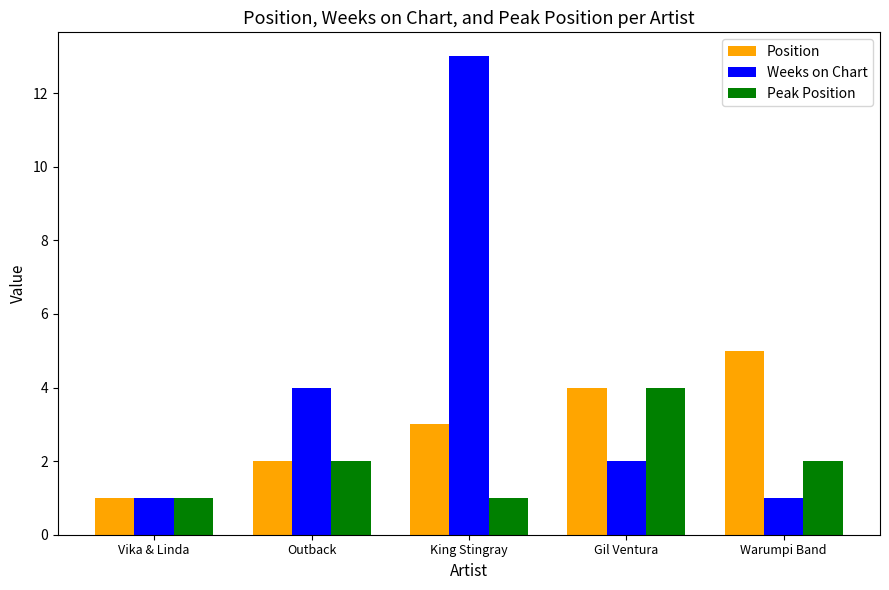

What is the sum of all Peak Position values?

10